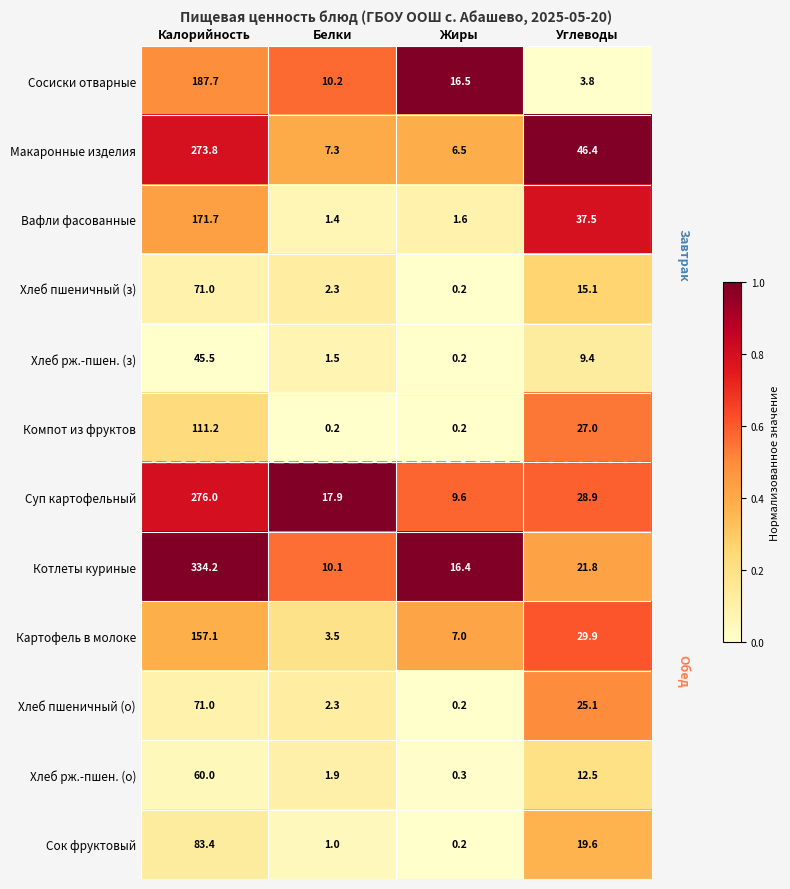

What is the total value across all series at Жиры?

58.9